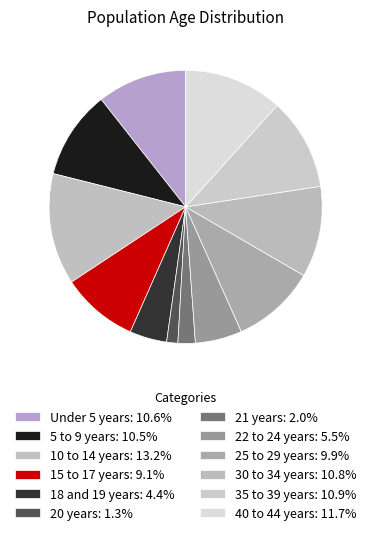

How many segments does this pie chart have?

12